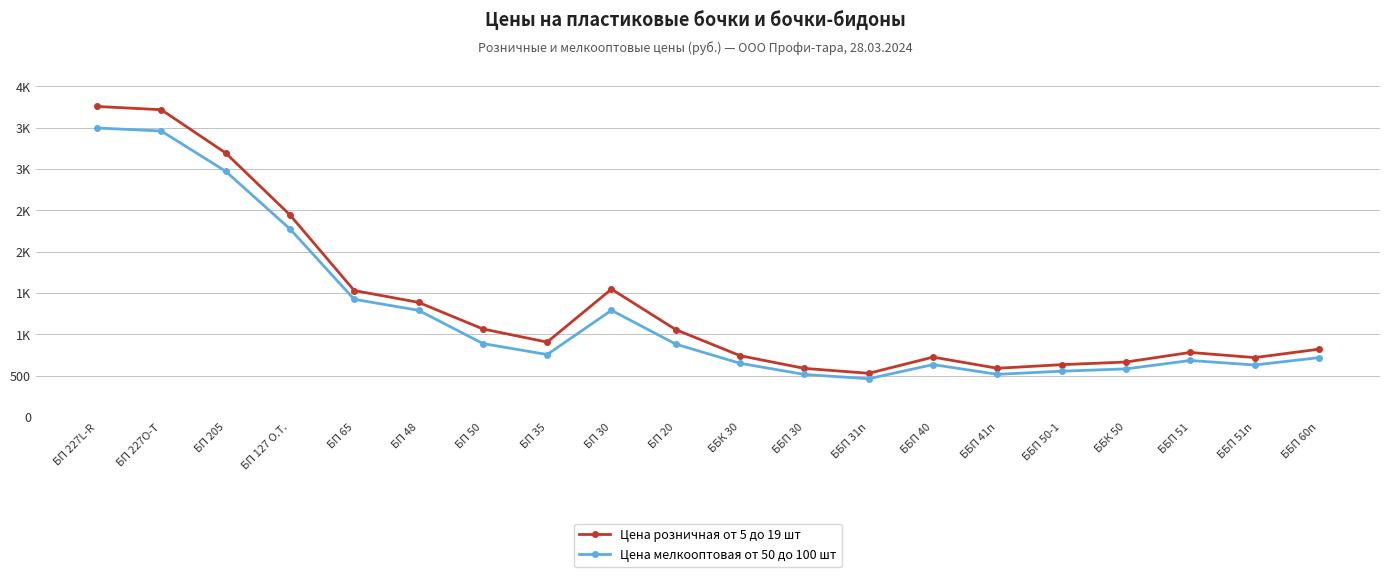

Reading right to left, what are all the values shown in this chart?

Цена розничная от 5 до 19 шт: ББП 60п=822.1	ББП 51п=720.6	ББП 51=783.0	ББК 50=667.0	ББП 50-1=635.1	ББП 41п=591.6	ББП 40=726.5	ББП 31п=530.7	ББП 30=590.1	ББК 30=743.9	БП 20=1058.5	БП 30=1548.6	БП 35=907.7	БП 50=1067.2	БП 48=1388.4	БП 65=1531.4	БП 127 О.Т.=2446.6	БП 205=3195.4	БП 227O-T=3718.0	БП 227L-R=3757.0
Цена мелкооптовая от 50 до 100 шт: ББП 60п=720.1	ББП 51п=631.2	ББП 51=685.8	ББК 50=584.2	ББП 50-1=556.3	ББП 41п=518.2	ББП 40=636.3	ББП 31п=464.8	ББП 30=516.9	ББК 30=651.5	БП 20=883.3	БП 30=1292.3	БП 35=757.5	БП 50=890.6	БП 48=1292.3	БП 65=1425.4	БП 127 О.Т.=2277.2	БП 205=2974.2	БП 227O-T=3460.6	БП 227L-R=3496.9